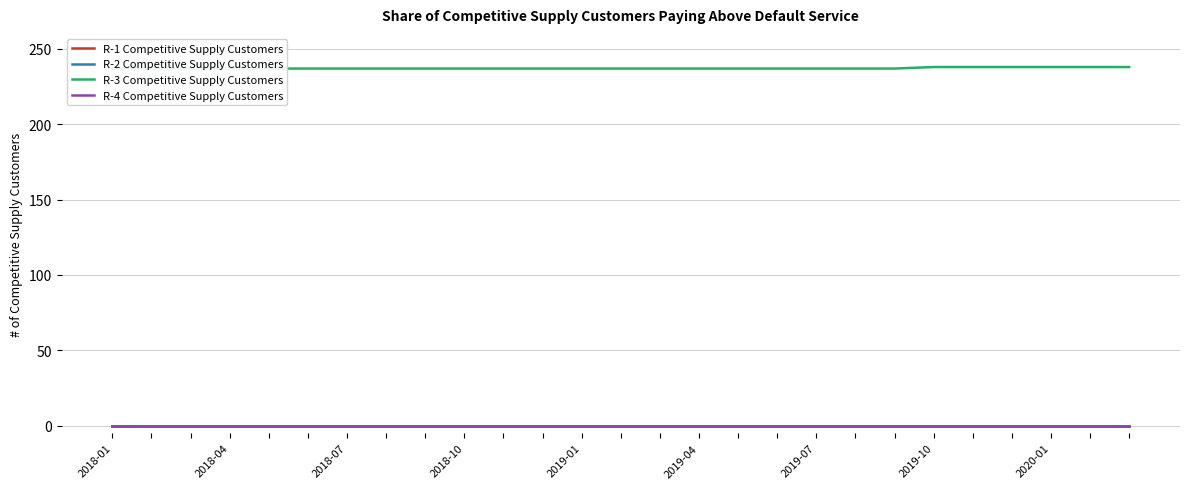

Reading right to left, what are all the values shown in this chart?

R-1 Competitive Supply Customers: 0	0	0	0	0	0	0	0	0	0	0	0	0	0	0	0	0	0	0	0	0	0	0	0	0	0	0
R-2 Competitive Supply Customers: 0	0	0	0	0	0	0	0	0	0	0	0	0	0	0	0	0	0	0	0	0	0	0	0	0	0	0
R-3 Competitive Supply Customers: 238	238	238	238	238	238	237	237	237	237	237	237	237	237	237	237	237	237	237	237	237	237	237	237	237	237	237
R-4 Competitive Supply Customers: 0	0	0	0	0	0	0	0	0	0	0	0	0	0	0	0	0	0	0	0	0	0	0	0	0	0	0